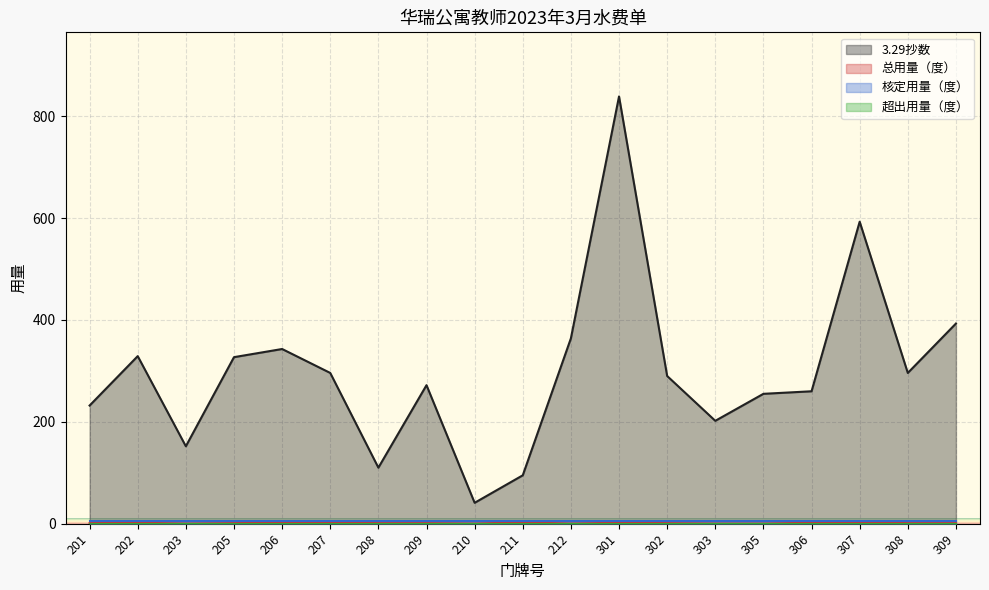

Which series has the widest spread of values?

3.29抄数